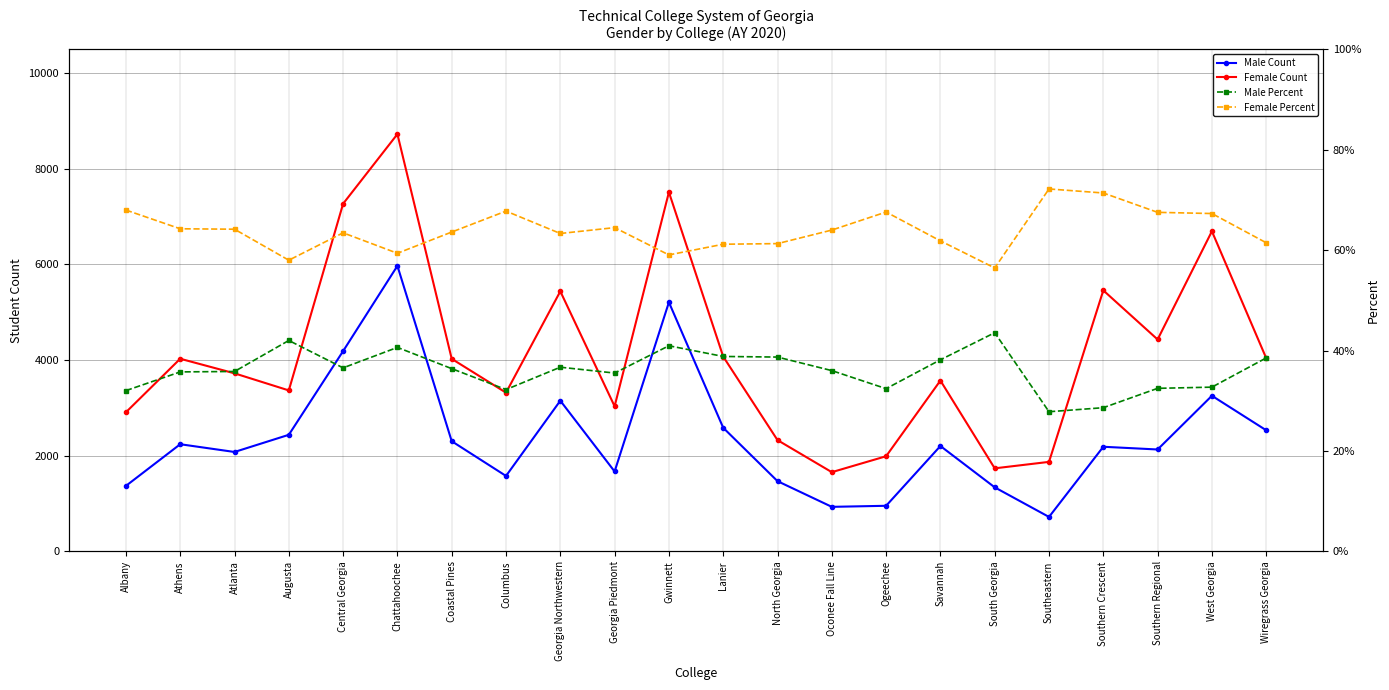

The value of Male Count at Southeastern is 187.7. True or false?

False